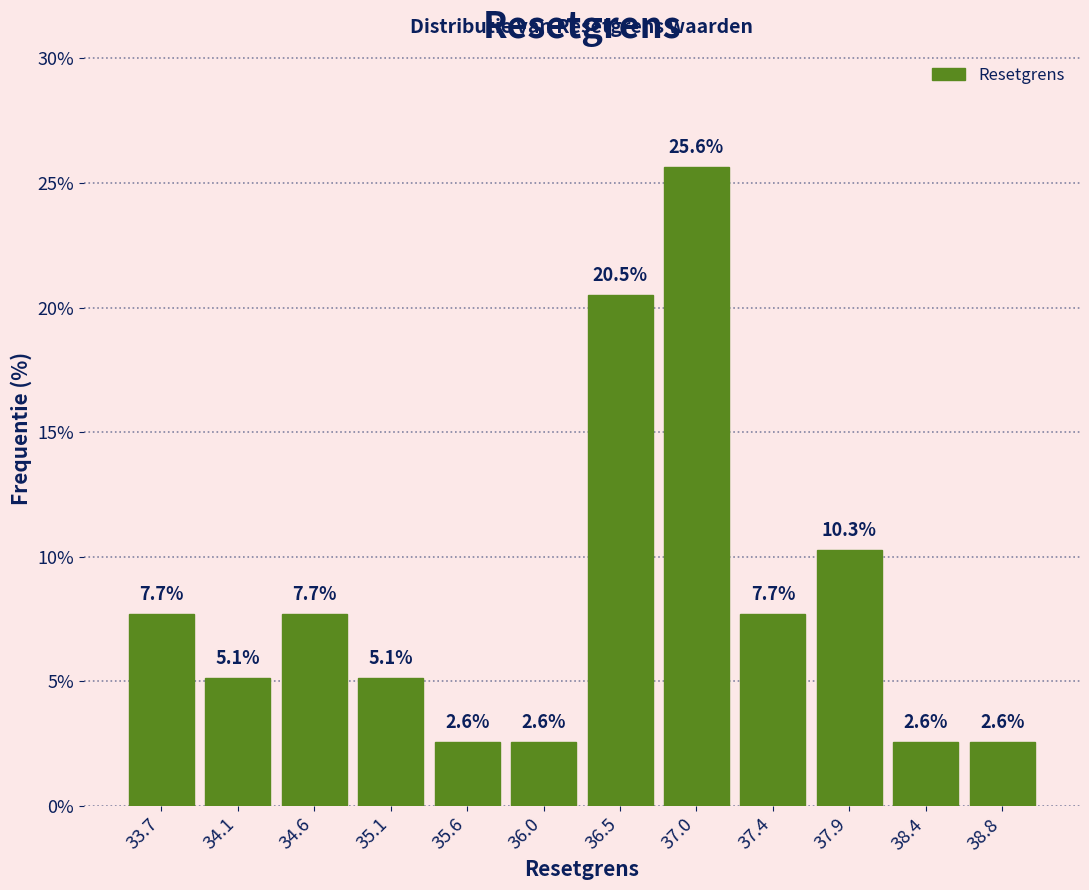

How tall is the bar that spans 37.65 to 38.15 on the x-axis? The bar edges are not printed on the chart, so give them approximately, as read against the axis.

10.3